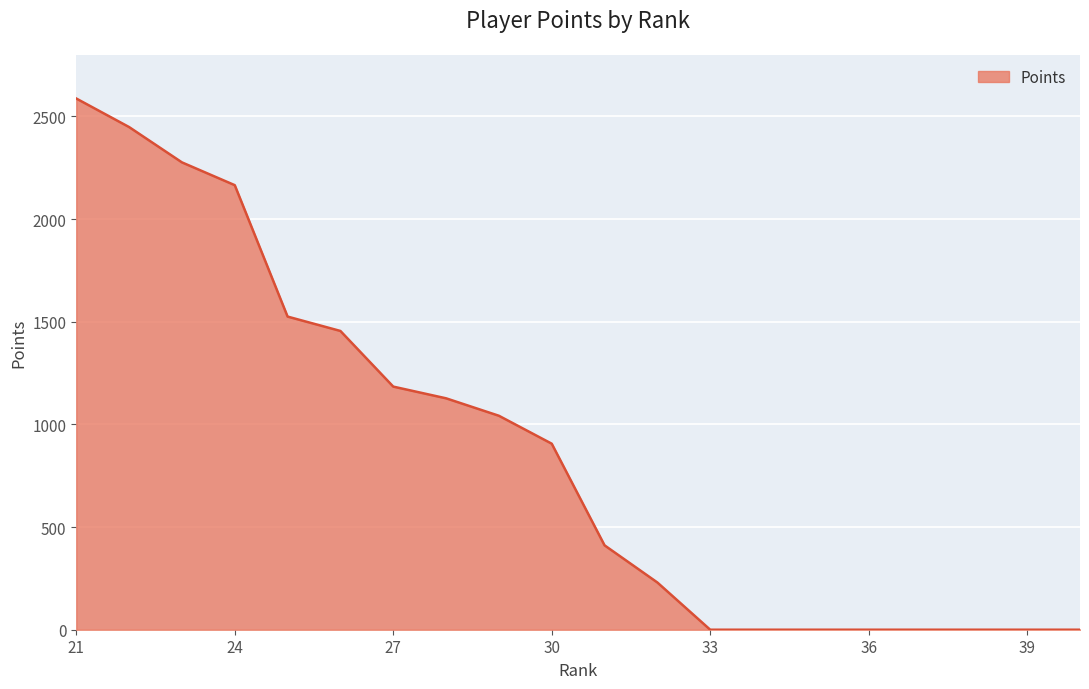

What is the maximum value shown in the chart?

2587